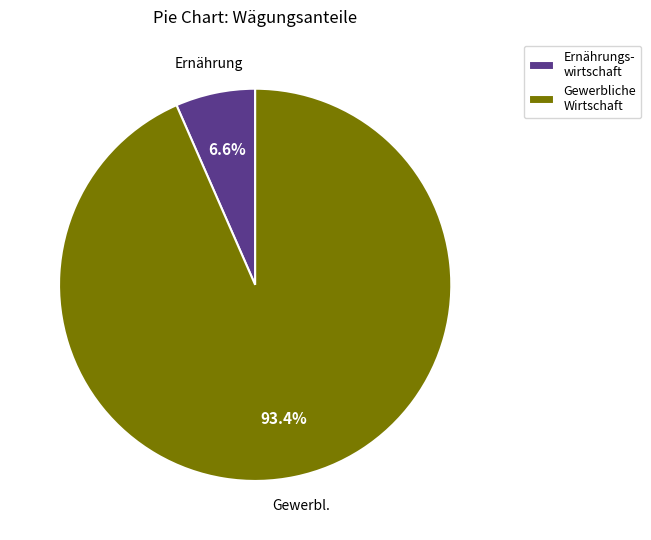

What percentage do Gewerbliche Wirtschaft and Ernährungs- wirtschaft together represent?

100.0%